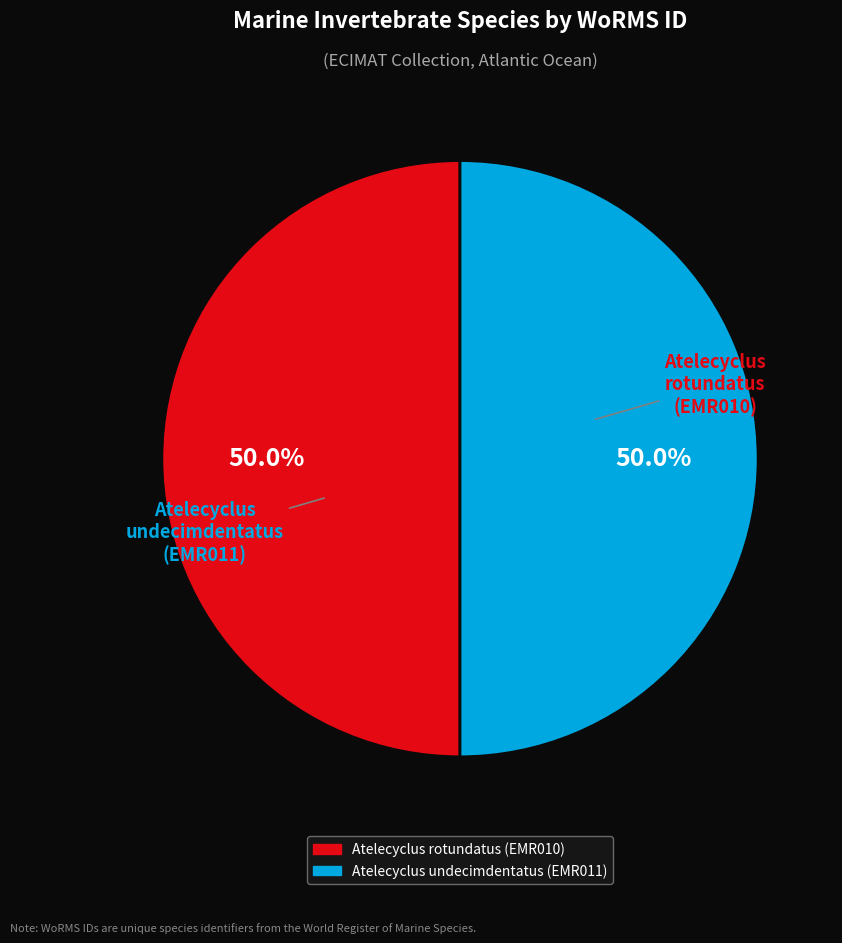

Do Atelecyclus undecimdentatus (EMR011) and Atelecyclus rotundatus (EMR010) together represent more than half of the pie?

Yes